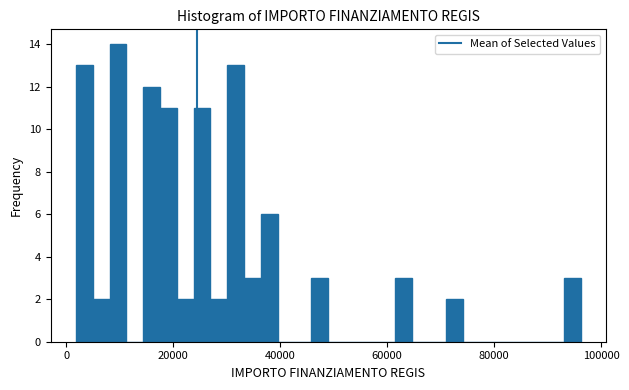

Around what value on the x-axis is the tallest bar? Give the approximate position of its centre, as read against the axis.

10000